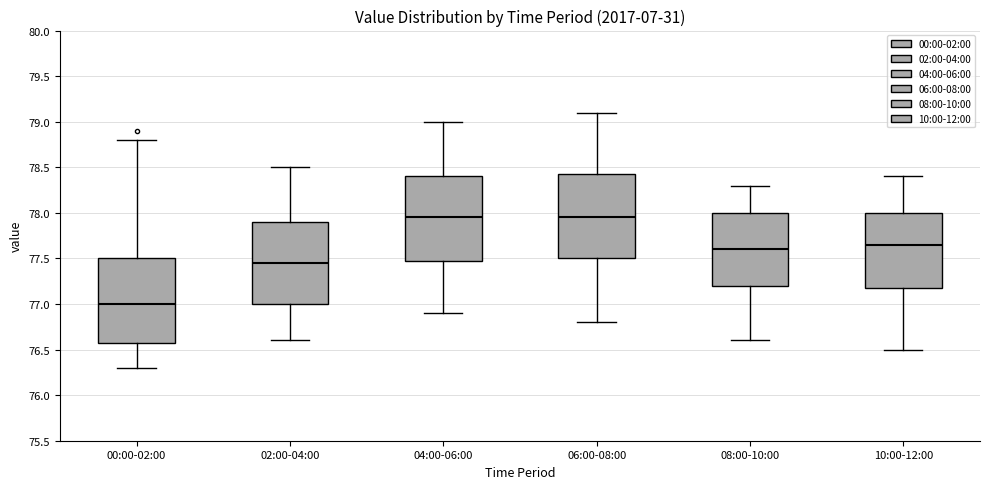

Where does the median line of the box for 06:00-08:00 sit on the y-axis? The values are not printed on the chart, so give them approximately, as read against the axis.

77.95